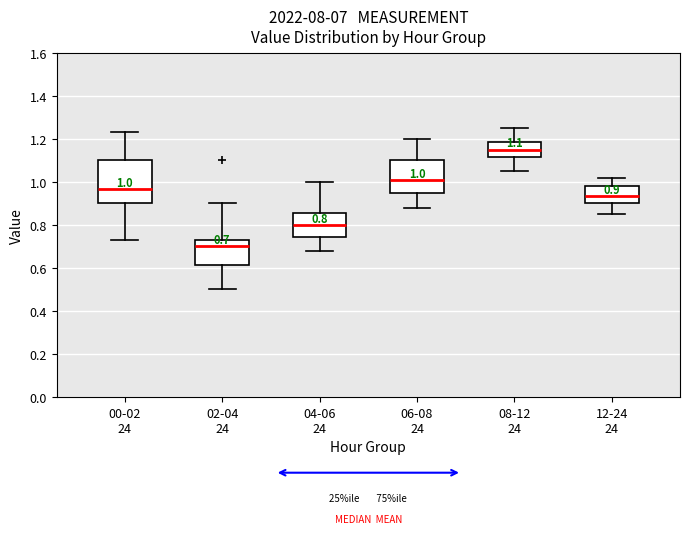

Which box's median line is the highest?

08-12 24